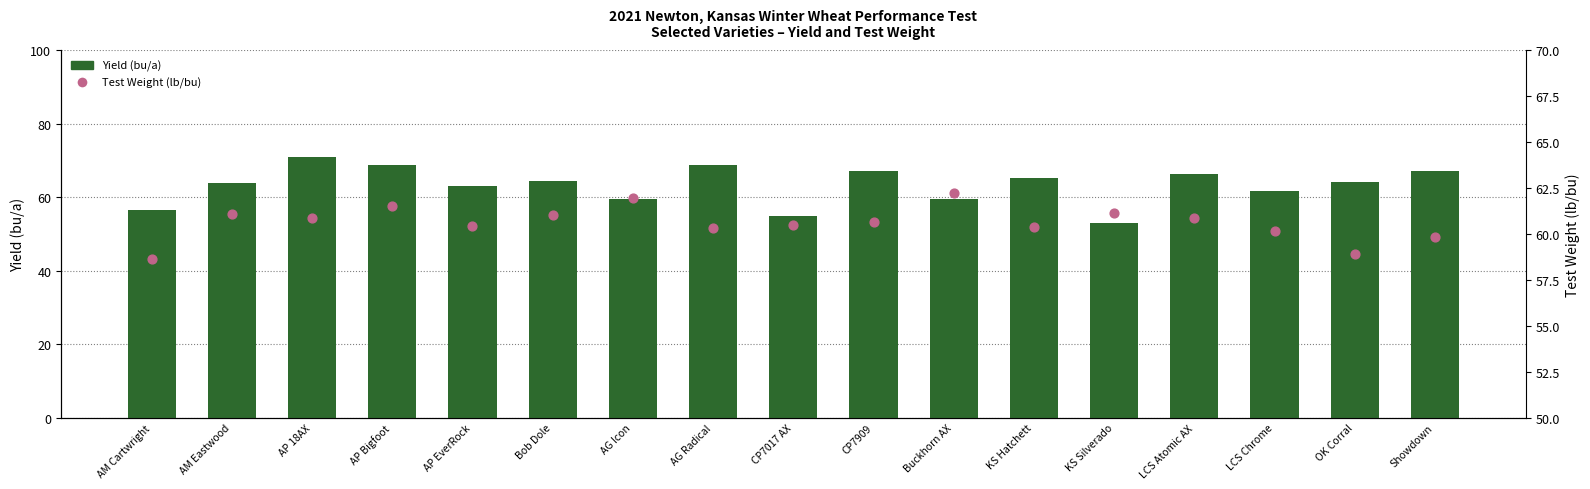

Is the value of Yield (bu/a) at AM Eastwood greater than the value of Test Weight (lb/bu) at OK Corral?

Yes